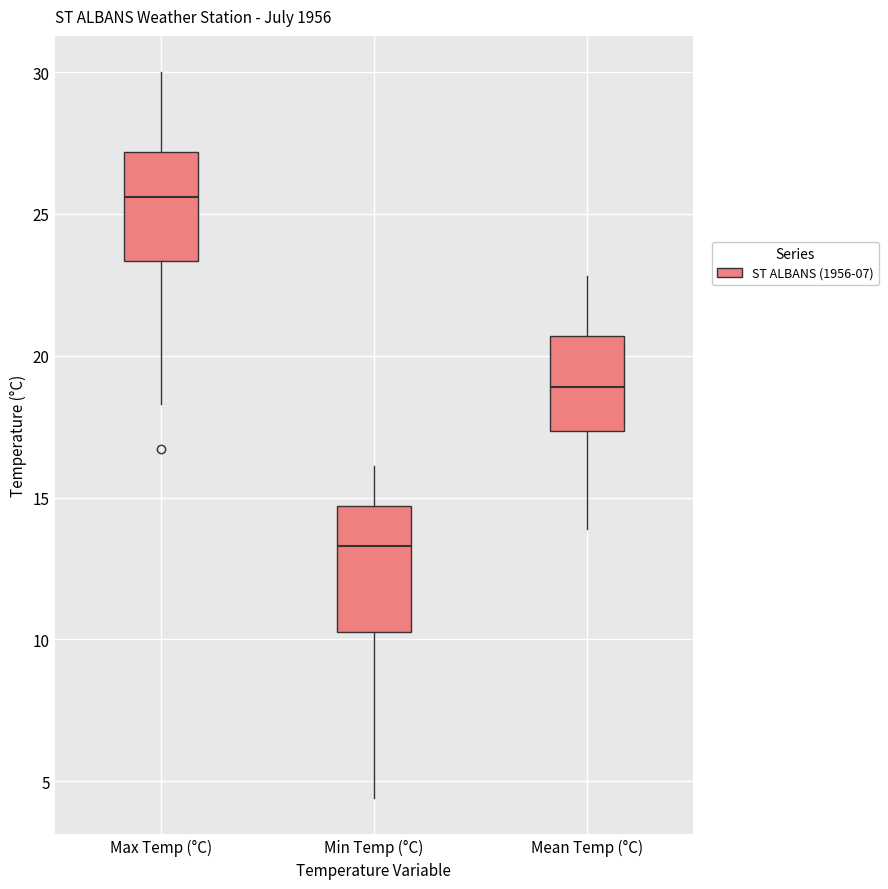

Where does the lower whisker of the box for Min Temp (°C) end on the y-axis? The values are not printed on the chart, so give them approximately, as read against the axis.

4.5